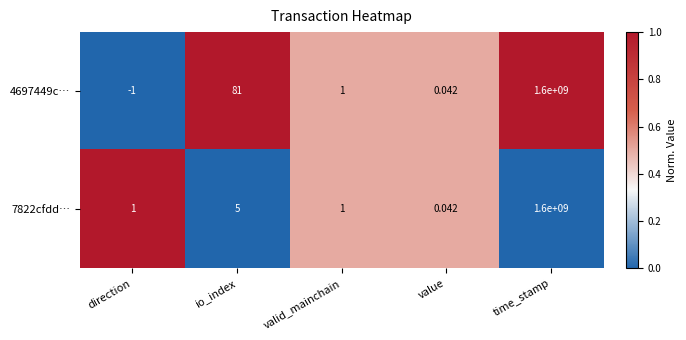

Is the value of 7822cfdd… at value greater than the value of 4697449c… at valid_mainchain?

No